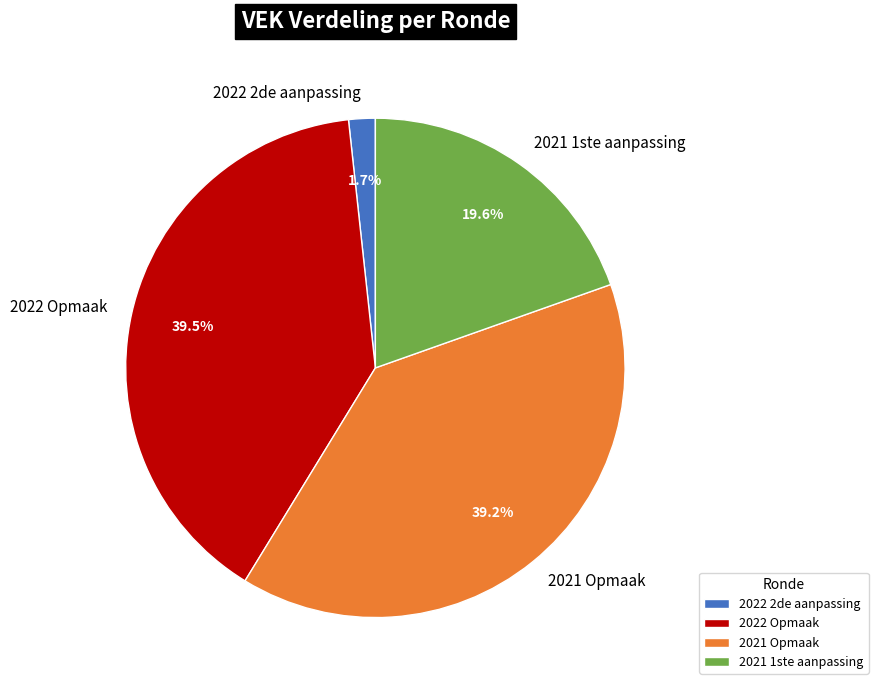

Which category has the smallest portion of the pie?

2022 2de aanpassing